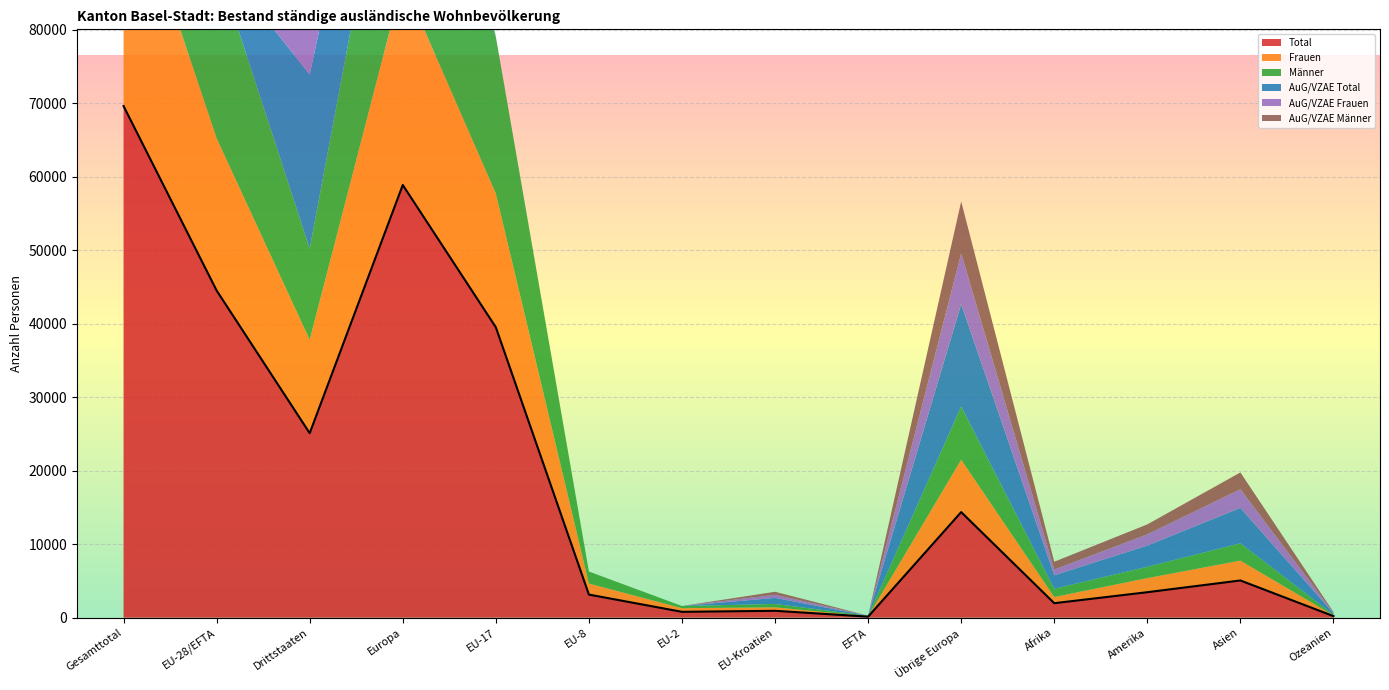

Where does the AuG/VZAE Total series first go above 1838?

Gesamttotal